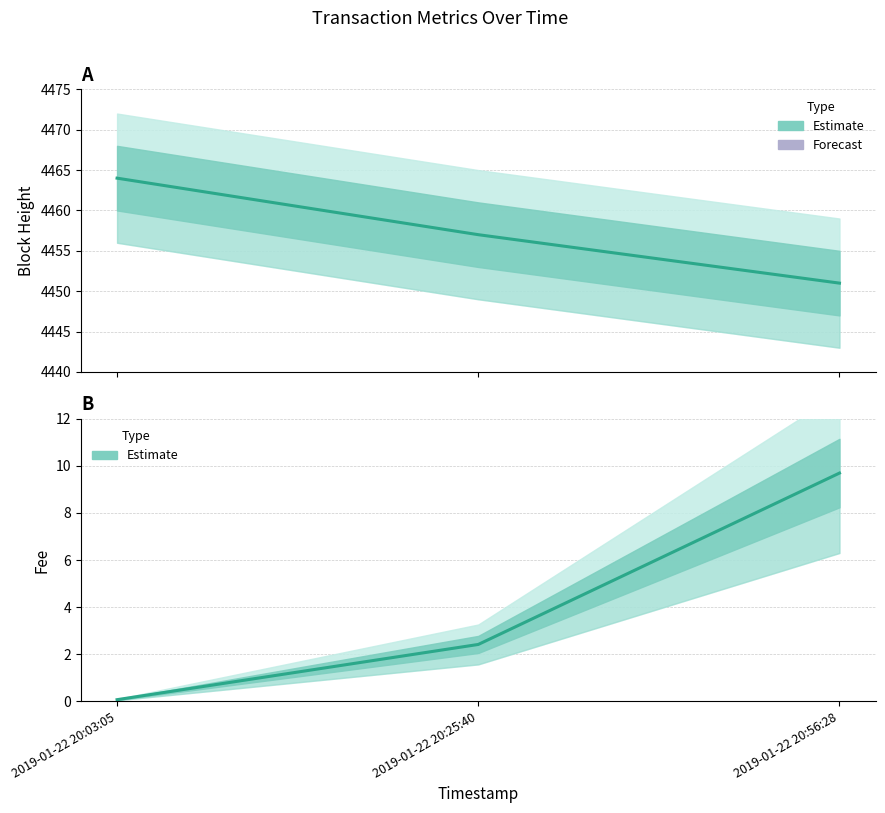

Is it true that Fee (Estimate) equals 0.0 at 2019-01-22 20:03:05?

False